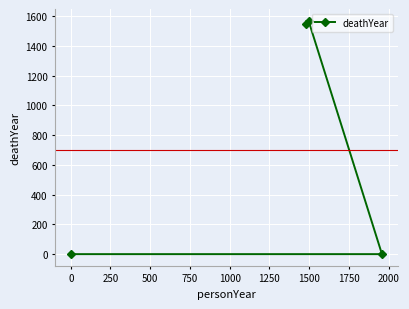

What is the sum of all values?

3116